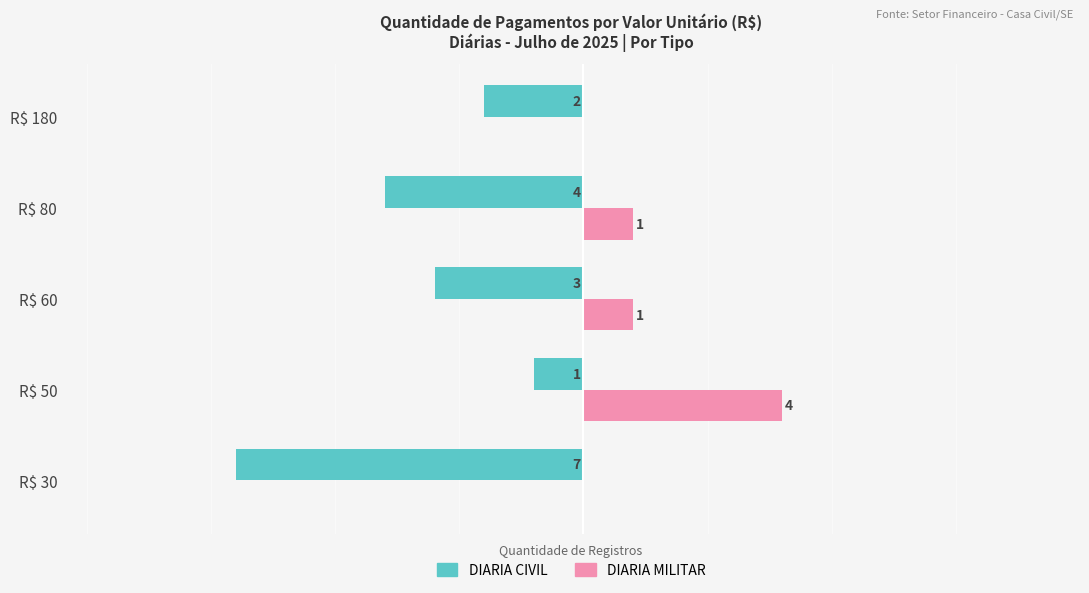

At which category is the sum across all series the highest?

R$ 50